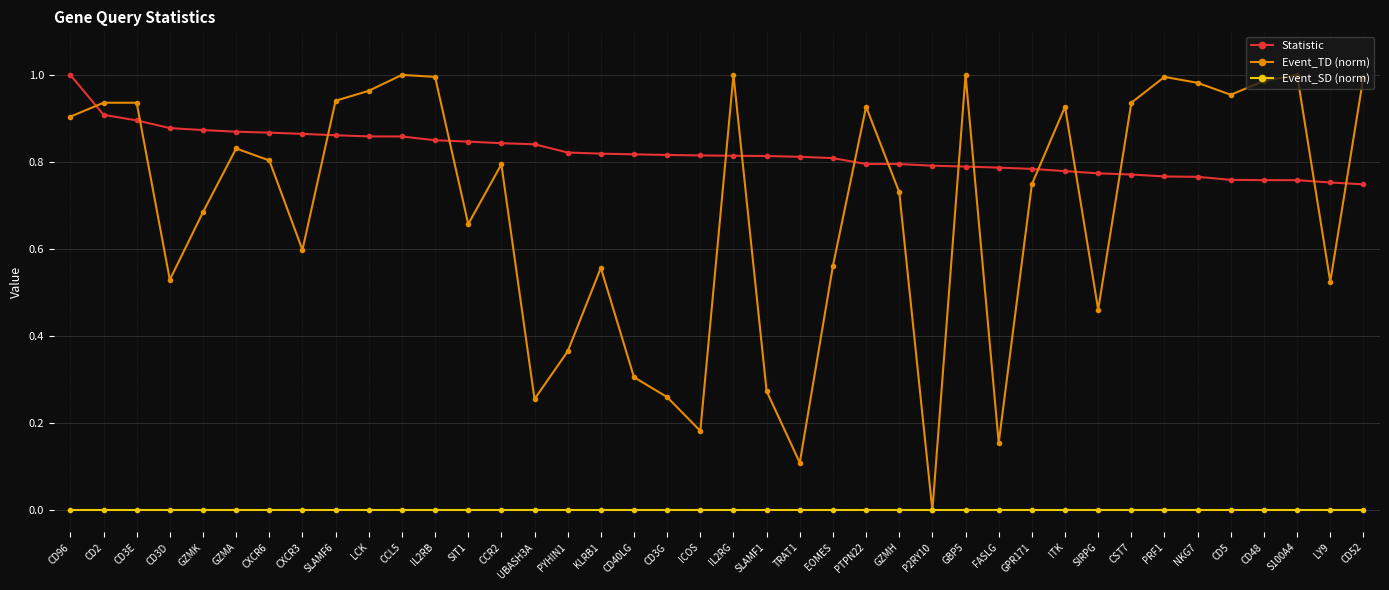

True or false: Event_TD (norm) has more than 2 points higher than both neighbors.

True